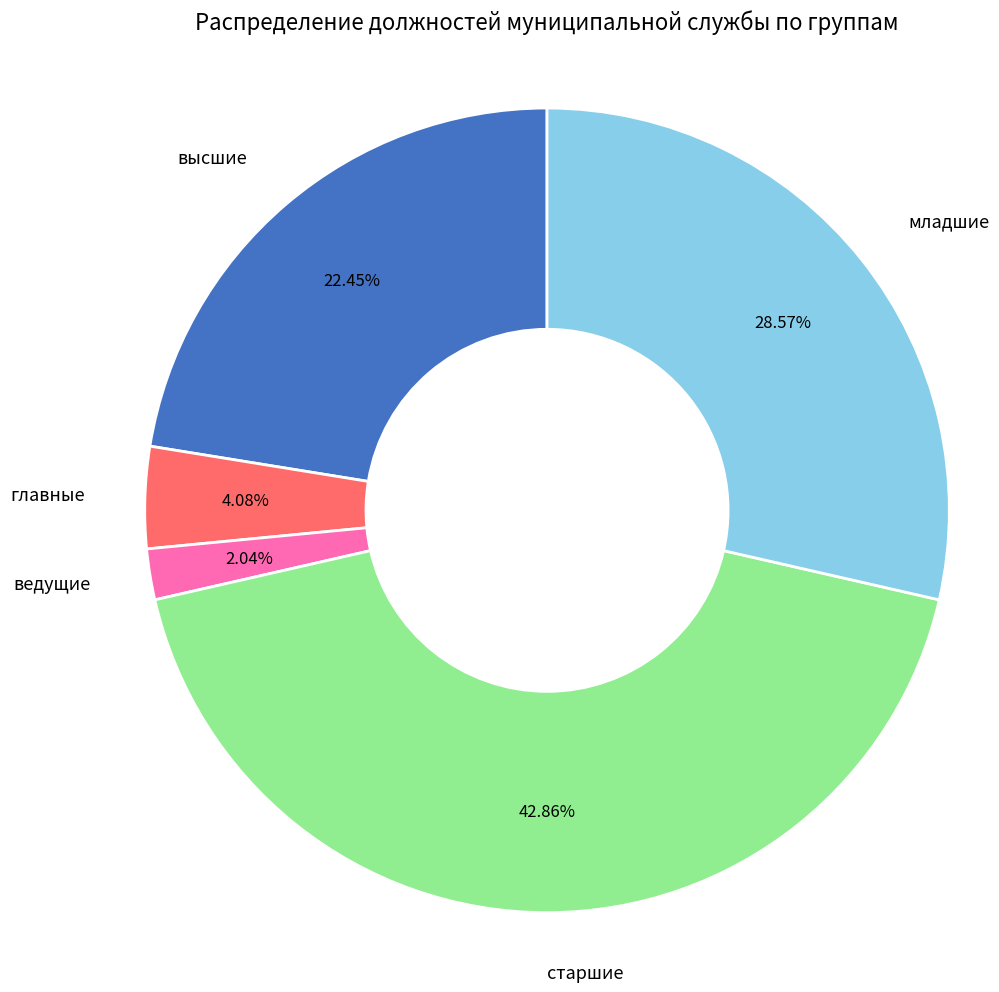

Is there any slice that represents more than half of the pie?

No